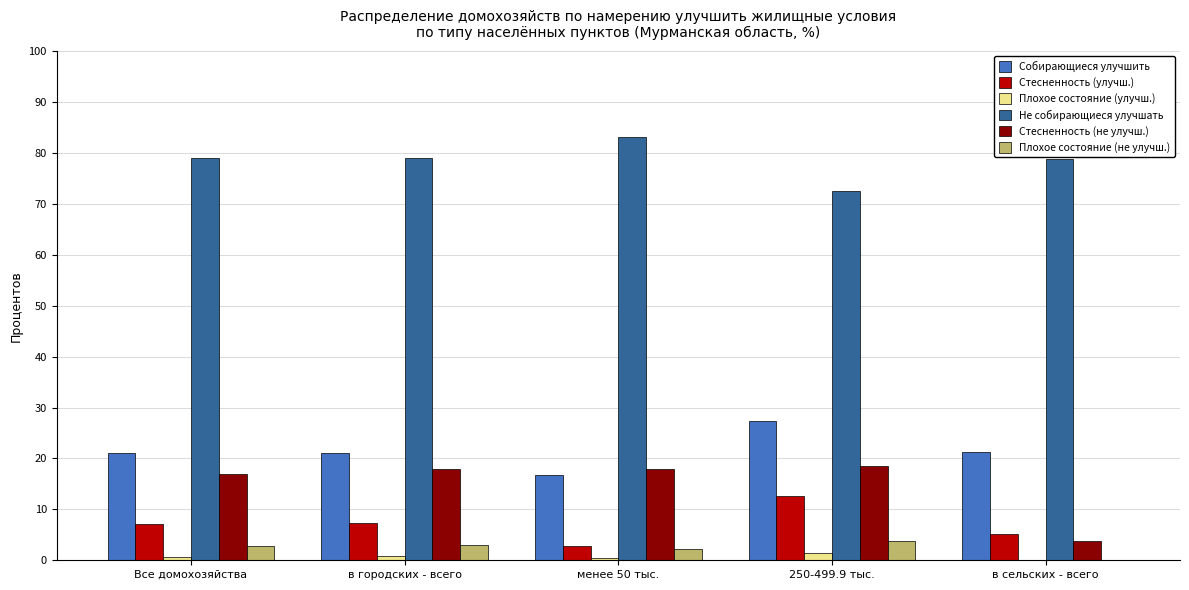

True or false: Плохое состояние (не улучш.) has a value of 2.2 at менее 50 тыс..

True